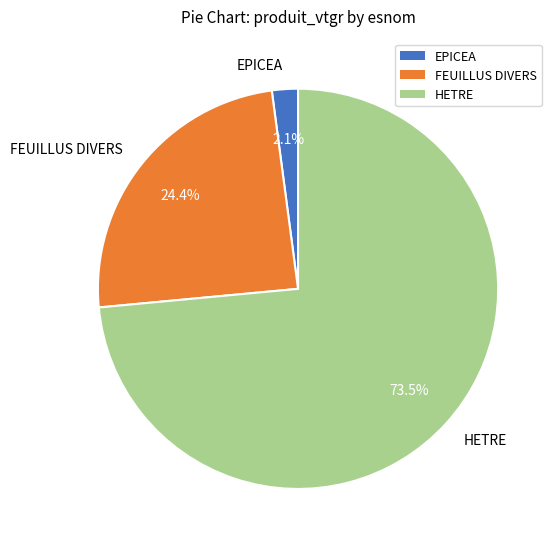

Rank the categories by value from highest to lowest.

HETRE, FEUILLUS DIVERS, EPICEA